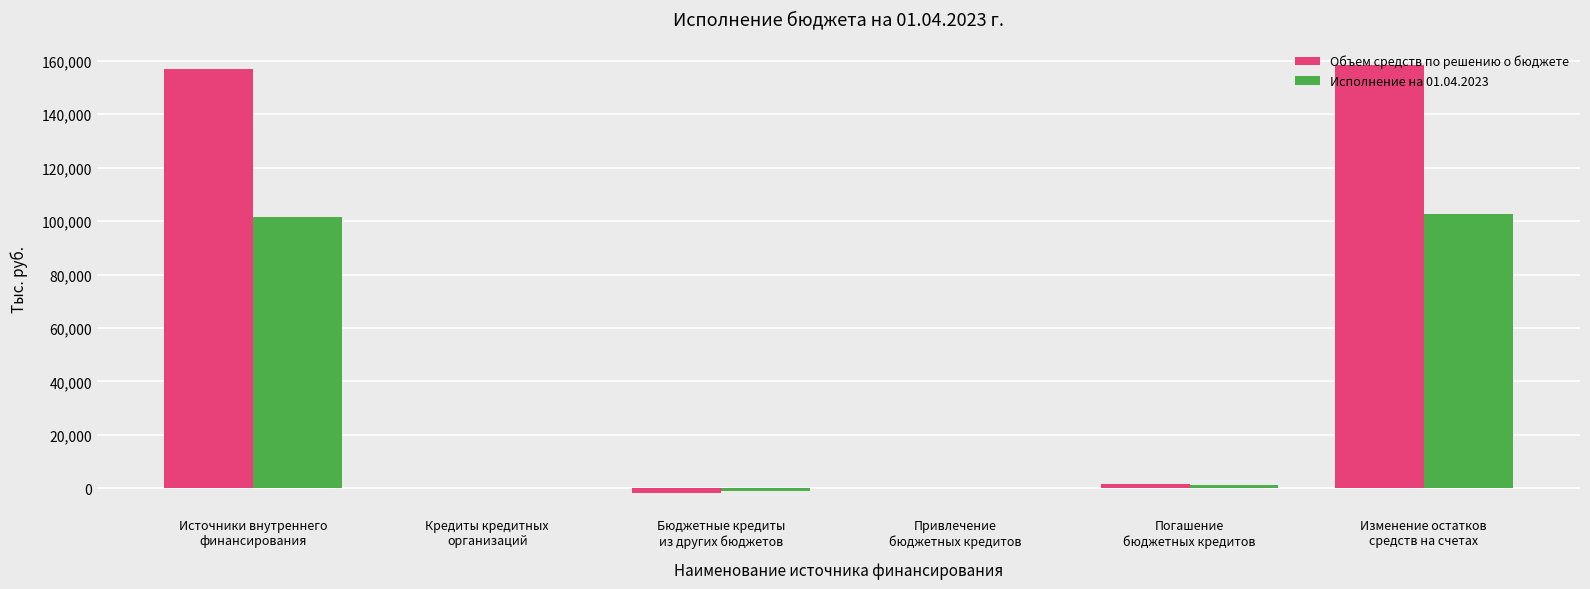

What is the sum of the Объем средств по решению о бюджете values at Кредиты кредитных
организаций and Источники внутреннего
финансирования?

156761.5